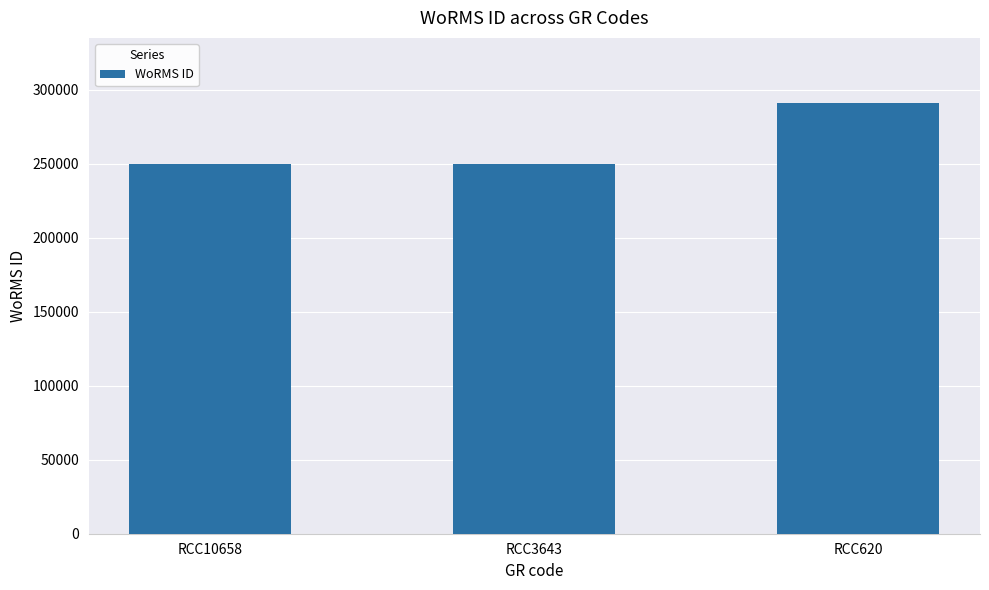

True or false: the data shows 112955 at RCC10658.

False